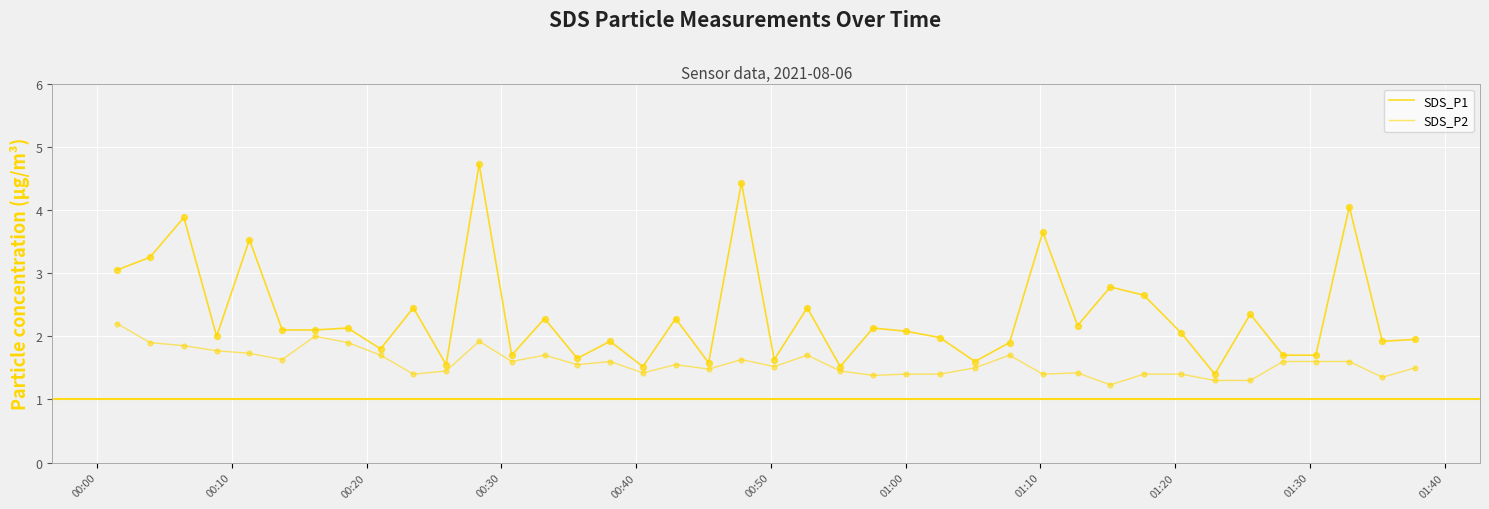

Does the chart have visible grid lines?

Yes